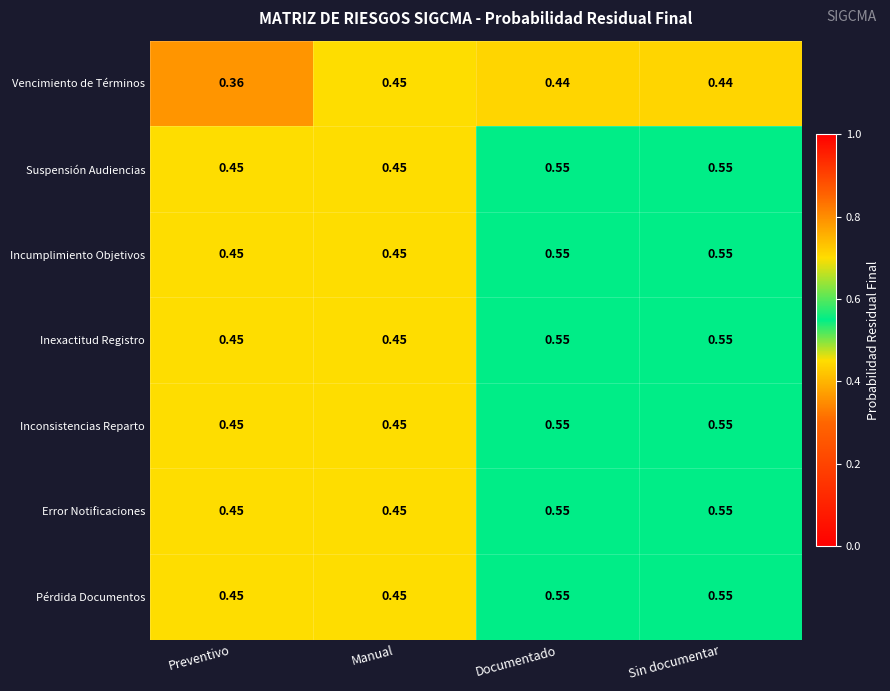

Which category has the lowest value across all series?

Preventivo